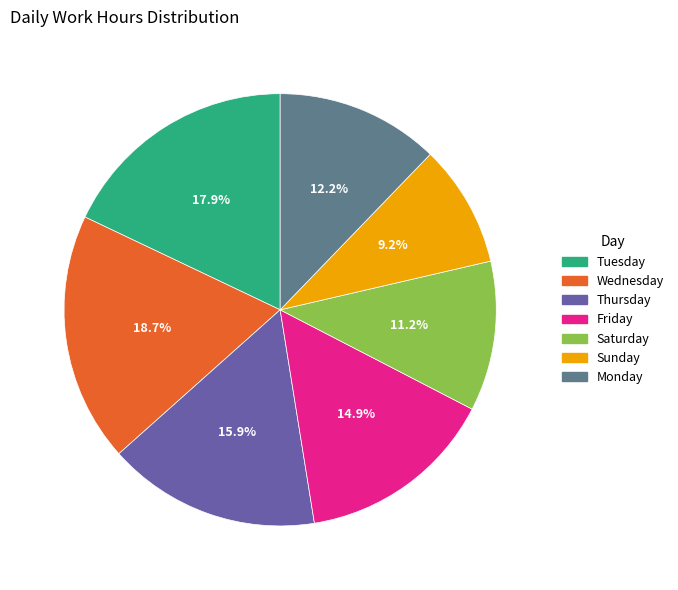

Is there any slice that represents more than half of the pie?

No